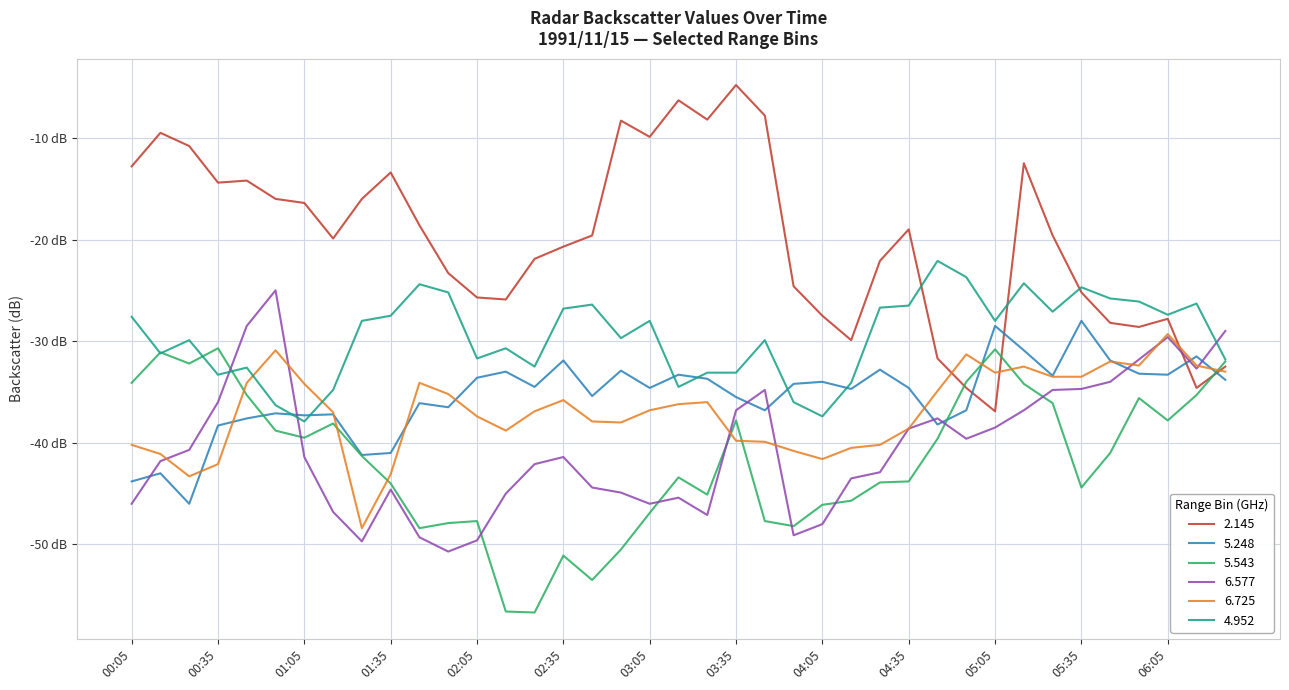

Reading left to right, what are all the values shown in this chart?

2.145: -12.8	-9.5	-10.8	-14.4	-14.2	-16.0	-16.4	-19.9	-16.0	-13.4	-18.6	-23.3	-25.7	-25.9	-21.9	-20.7	-19.6	-8.3	-9.9	-6.3	-8.2	-4.8	-7.8	-24.6	-27.5	-29.9	-22.1	-19.0	-31.7	-34.6	-36.9	-12.5	-19.6	-25.2	-28.2	-28.6	-27.8	-34.6	-32.5
5.248: -43.8	-43.0	-46.0	-38.3	-37.6	-37.1	-37.3	-37.2	-41.2	-41.0	-36.1	-36.5	-33.6	-33.0	-34.5	-31.9	-35.4	-32.9	-34.6	-33.3	-33.7	-35.5	-36.8	-34.2	-34.0	-34.7	-32.8	-34.6	-38.2	-36.8	-28.5	-30.9	-33.4	-28.0	-31.9	-33.2	-33.3	-31.5	-33.8
5.543: -34.1	-31.1	-32.2	-30.7	-35.3	-38.8	-39.5	-38.1	-41.3	-44.0	-48.4	-47.9	-47.7	-56.6	-56.7	-51.1	-53.5	-50.5	-46.9	-43.4	-45.1	-37.8	-47.7	-48.2	-46.1	-45.7	-43.9	-43.8	-39.6	-34.0	-30.8	-34.2	-36.1	-44.4	-41.0	-35.6	-37.8	-35.3	-32.0
6.577: -46.0	-41.8	-40.7	-36.0	-28.5	-25.0	-41.4	-46.8	-49.7	-44.6	-49.3	-50.7	-49.6	-45.0	-42.1	-41.4	-44.4	-44.9	-46.0	-45.4	-47.1	-36.8	-34.8	-49.1	-48.0	-43.5	-42.9	-38.6	-37.6	-39.6	-38.5	-36.8	-34.8	-34.7	-34.0	-31.8	-29.6	-32.7	-29.0
6.725: -40.2	-41.1	-43.3	-42.1	-34.1	-30.9	-34.2	-37.0	-48.4	-43.1	-34.1	-35.2	-37.4	-38.8	-36.9	-35.8	-37.9	-38.0	-36.8	-36.2	-36.0	-39.8	-39.9	-40.8	-41.6	-40.5	-40.2	-38.6	-34.9	-31.3	-33.1	-32.5	-33.5	-33.5	-32.0	-32.4	-29.3	-32.4	-33.0
4.952: -27.6	-31.2	-29.9	-33.3	-32.6	-36.3	-37.9	-34.8	-28.0	-27.5	-24.4	-25.2	-31.7	-30.7	-32.5	-26.8	-26.4	-29.7	-28.0	-34.5	-33.1	-33.1	-29.9	-36.0	-37.4	-34.1	-26.7	-26.5	-22.1	-23.7	-28.0	-24.3	-27.1	-24.7	-25.8	-26.1	-27.4	-26.3	-31.8